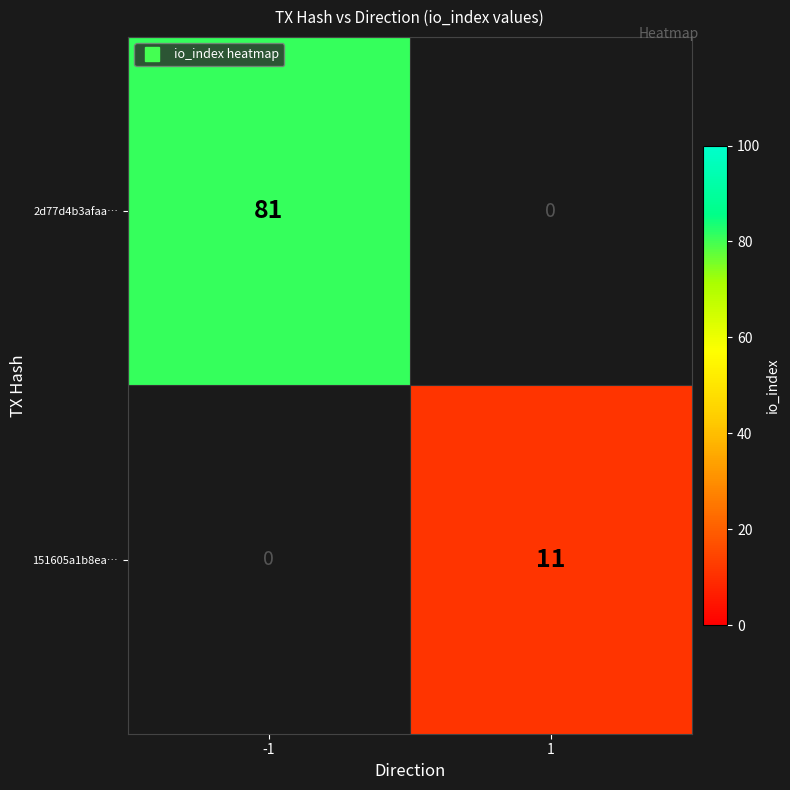

The value of 151605a1b8ea… at 1 is 11.0. True or false?

True